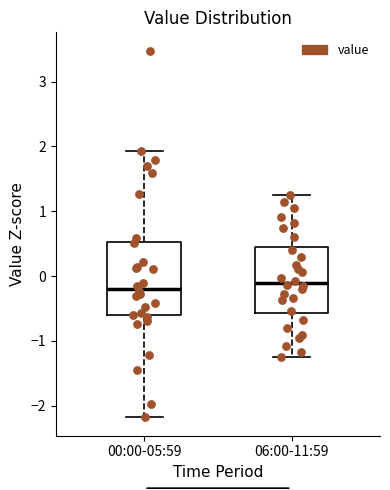

Reading left to right, transcribe this box plot: for each box, give where its median line is, the range the box spans, and where its two whiskers end, as read against the y-axis. The values are not printed on the chart, so give them approximately, as read against the axis.

00:00-05:59: median -0.2, box -0.6 to 0.5, whiskers -2.2 to 1.9
06:00-11:59: median -0.1, box -0.6 to 0.5, whiskers -1.3 to 1.3